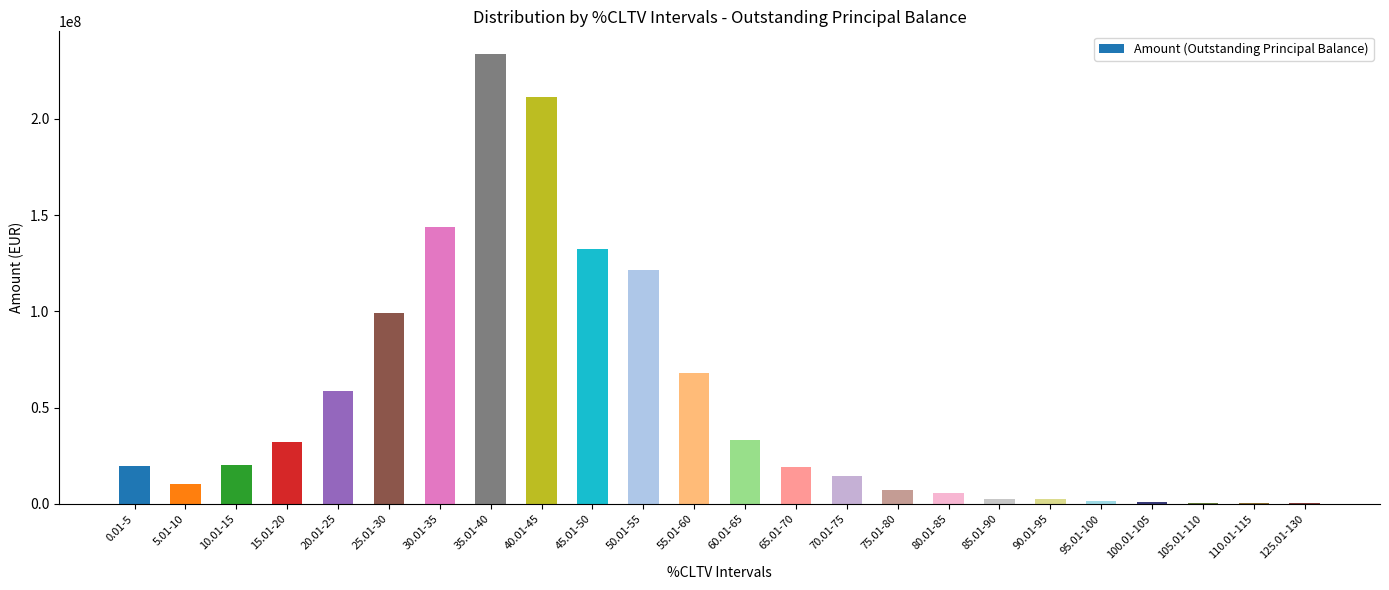

The value at 45.01-50 is 132608314.0. True or false?

True